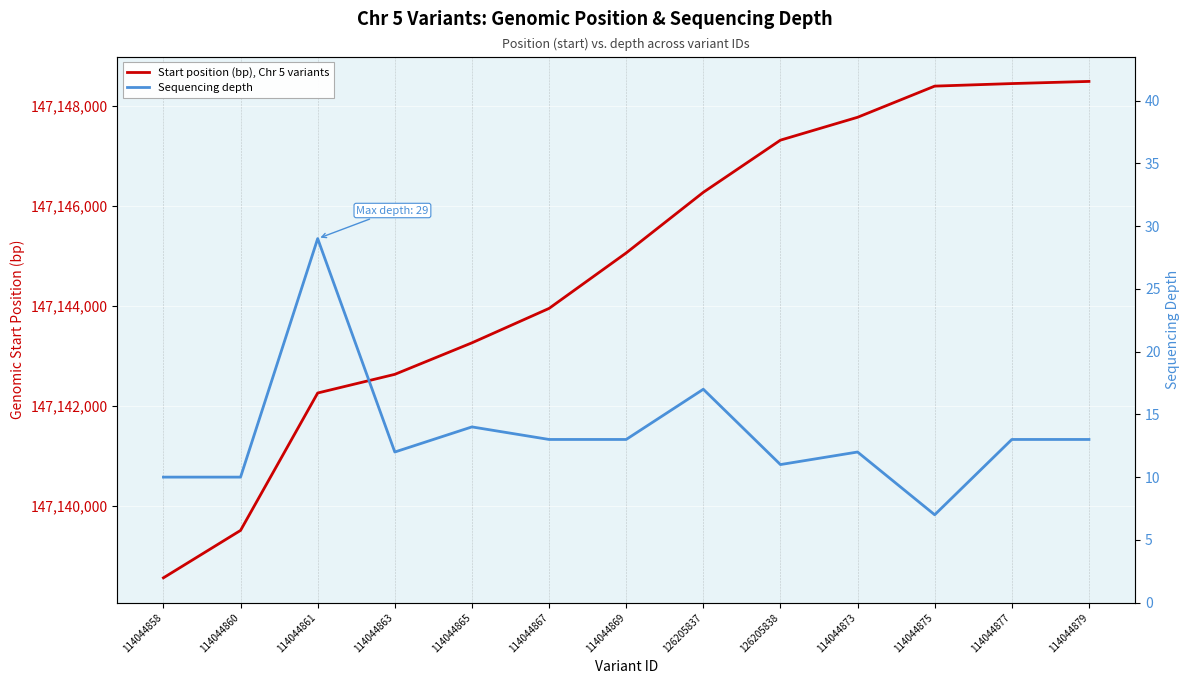

List the series in order of their peak value, highest first.

Start position (bp), Chr 5 variants, Sequencing depth